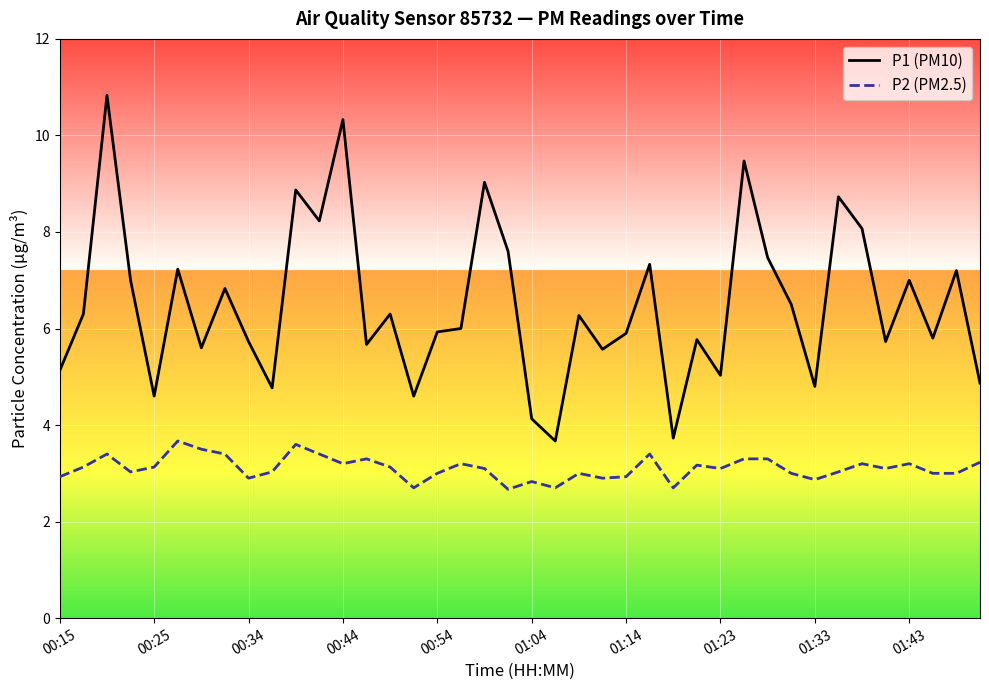

What is the difference between the maximum and second lowest values in the P2 (PM2.5) series?

1.0